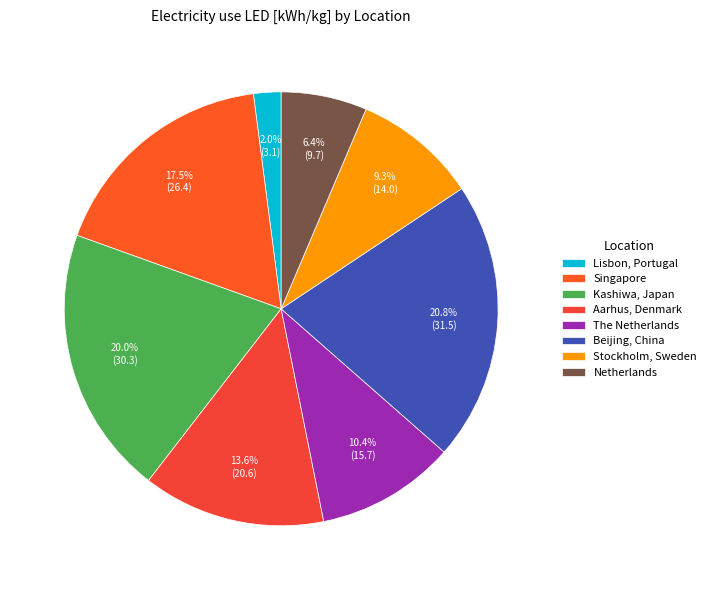

Does any single category account for the majority?

No